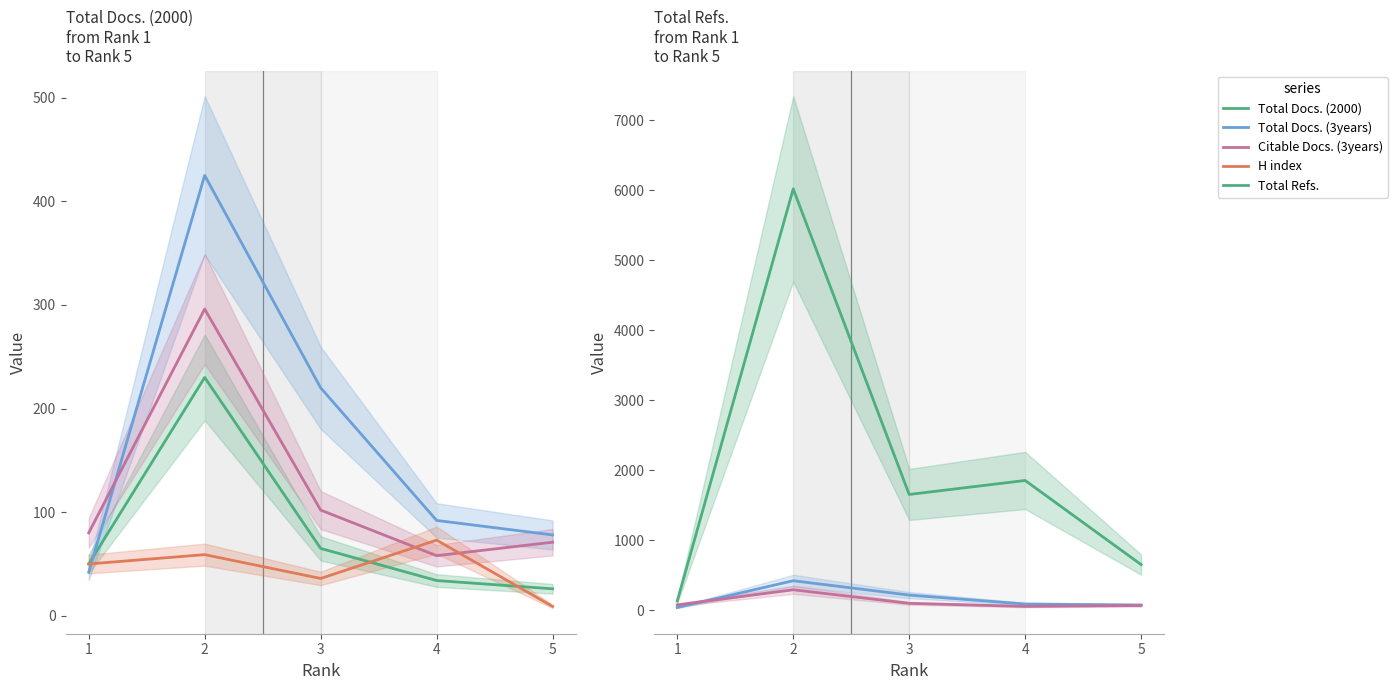

At which label is Total Docs. (3years) closest to 233?

3